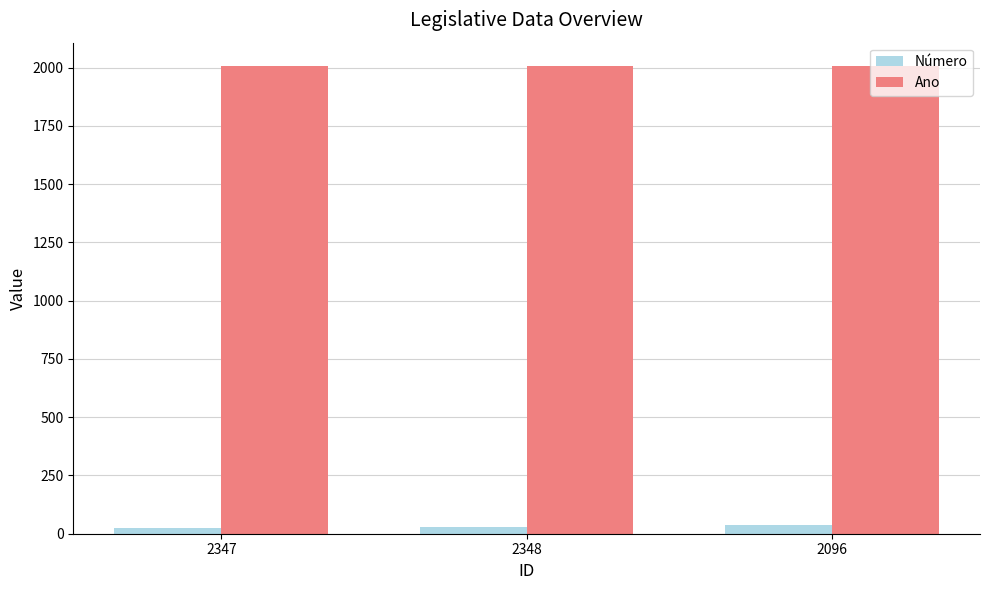

What is the average value of the Ano series?

2007